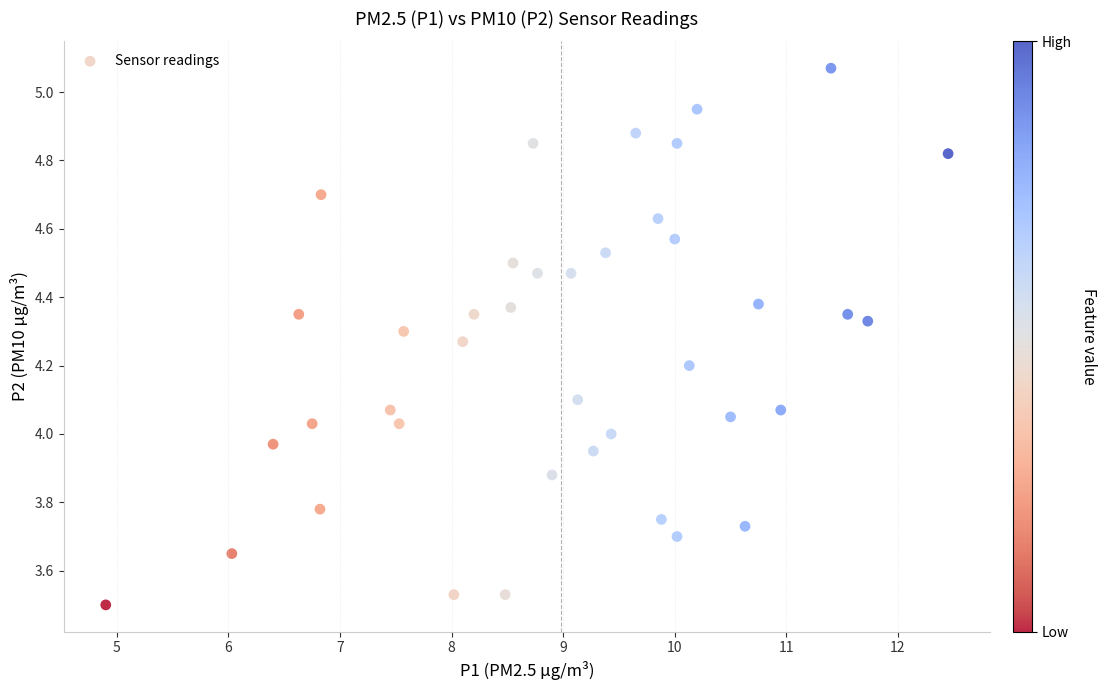

What is the range of X values (max minus min)?

7.5